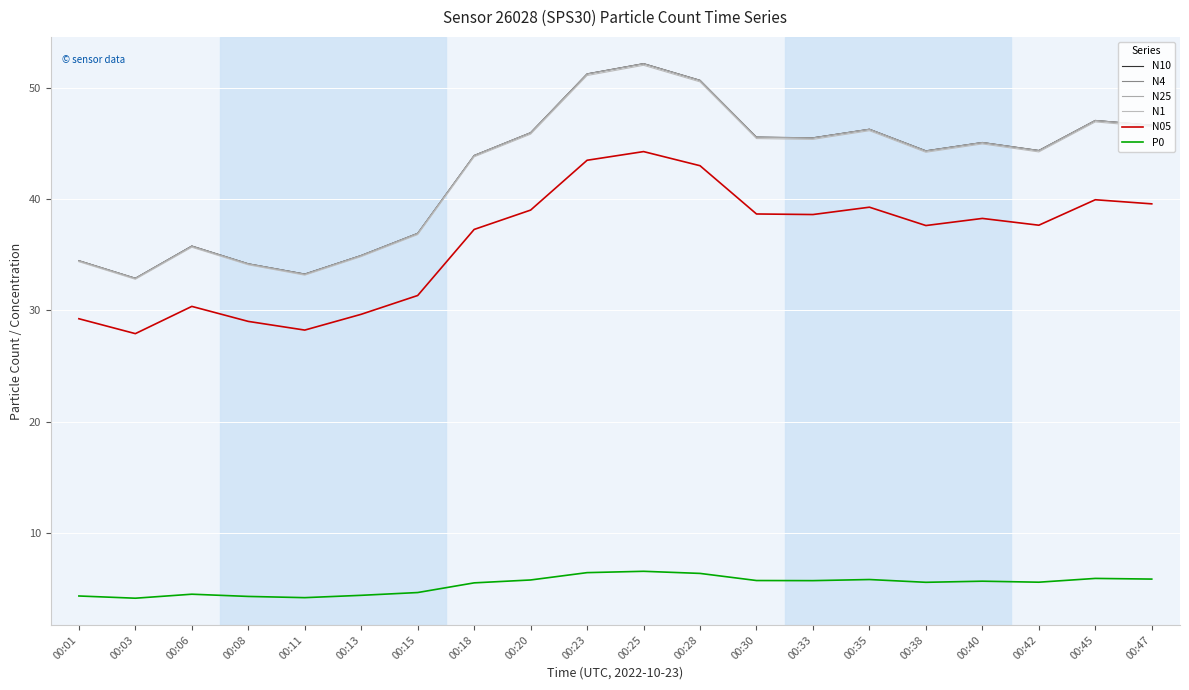

How many lines are shown in the chart?

6